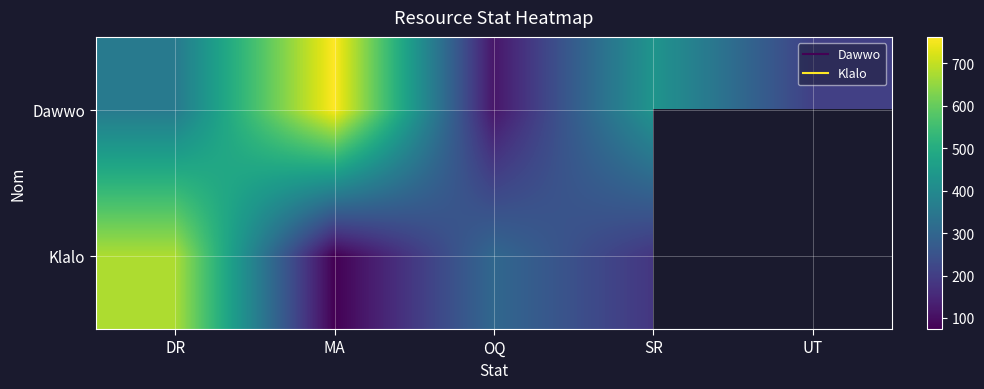

True or false: Klalo has a value of 130.5 at MA.

False